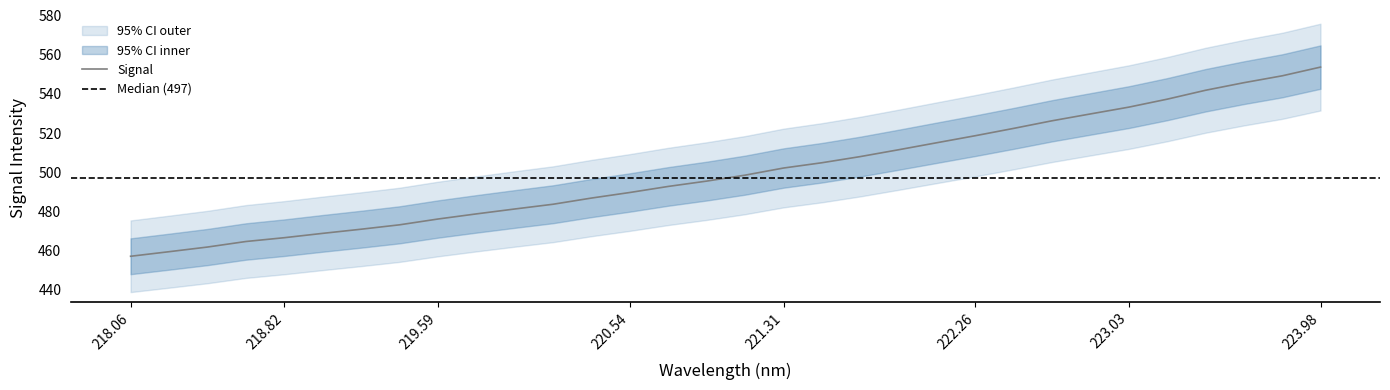

The Signal series shows 466.6 at 218.82. True or false?

True